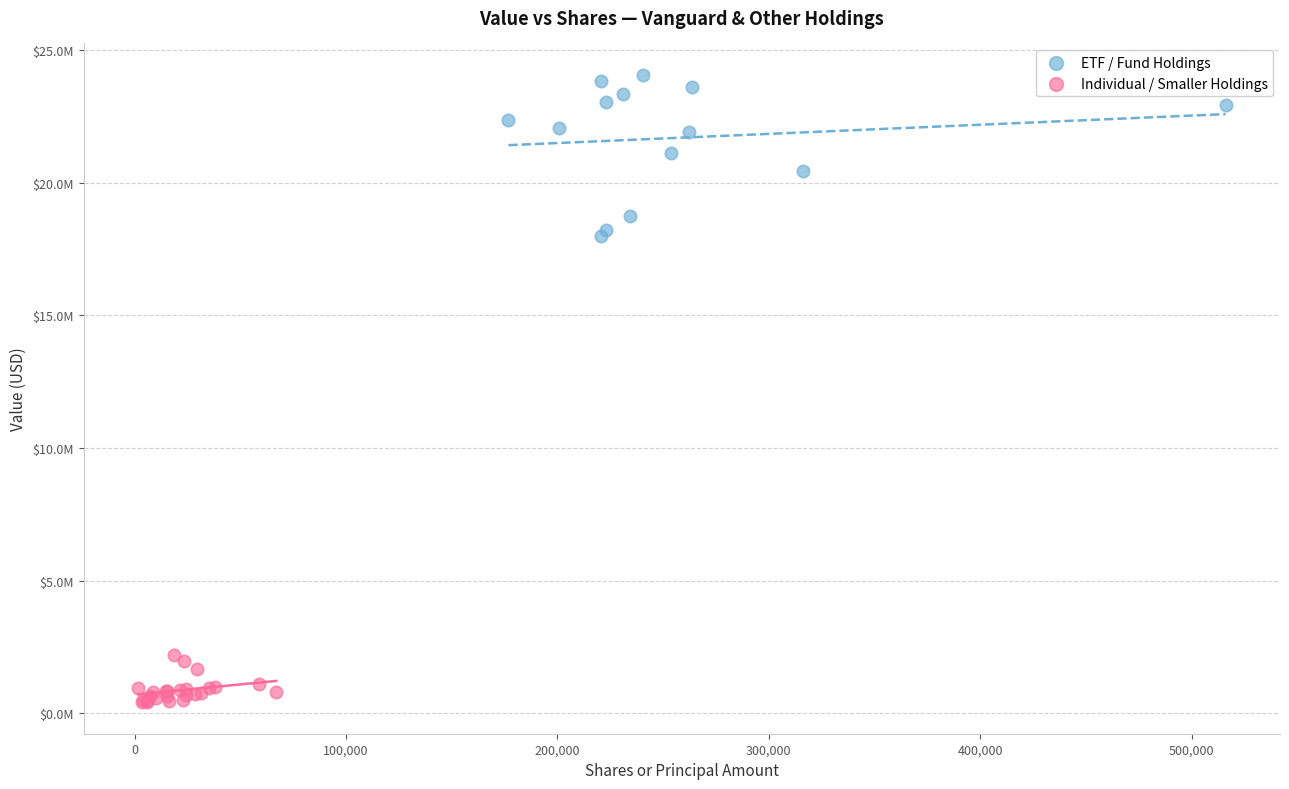

What are all the series names shown in the legend?

ETF / Fund Holdings, Individual / Smaller Holdings